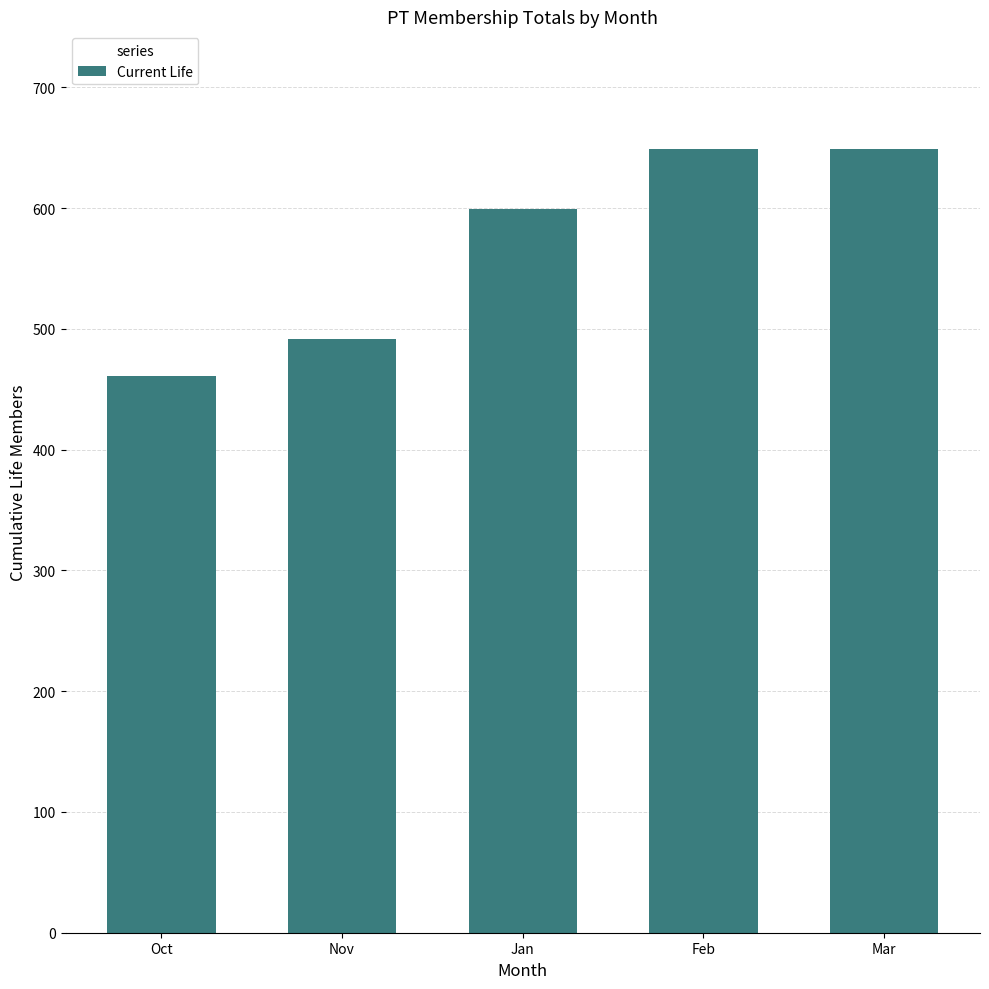

Which has a higher value, Feb or Nov?

Feb